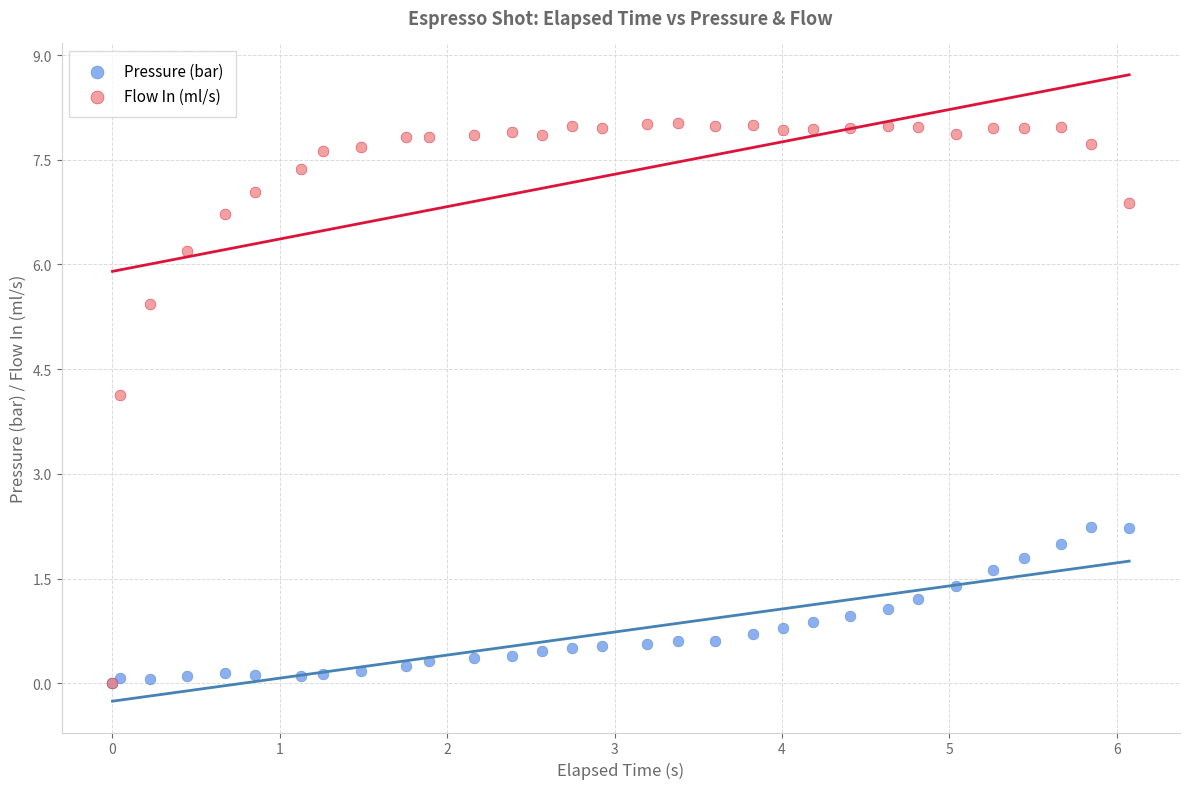

Which series has the largest Y range (max minus min)?

Flow In (ml/s)